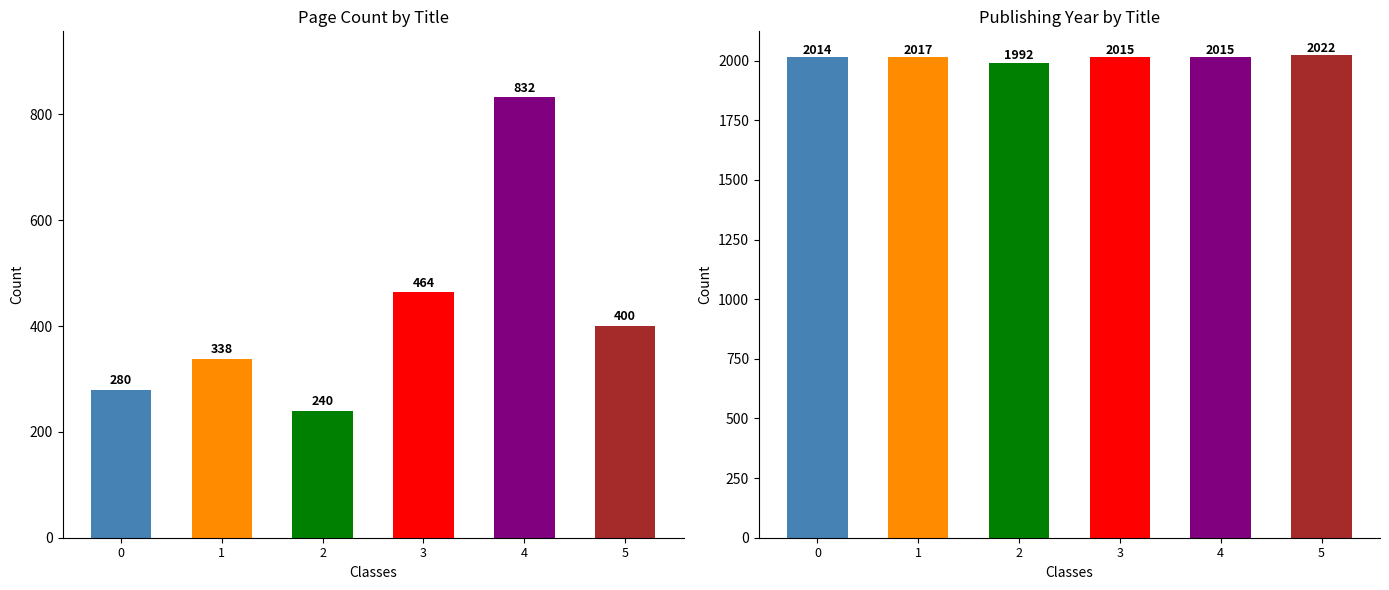

At which category is the sum across all series the highest?

4